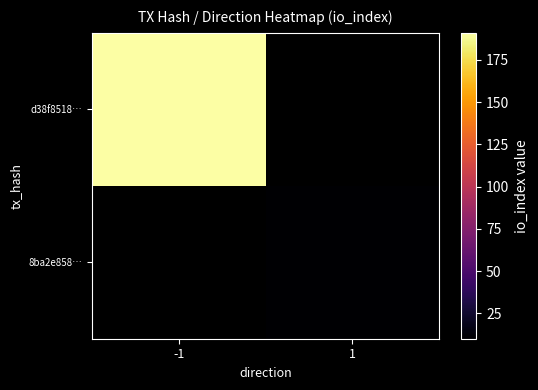

List the series in order of their peak value, highest first.

d38f8518…, 8ba2e858…